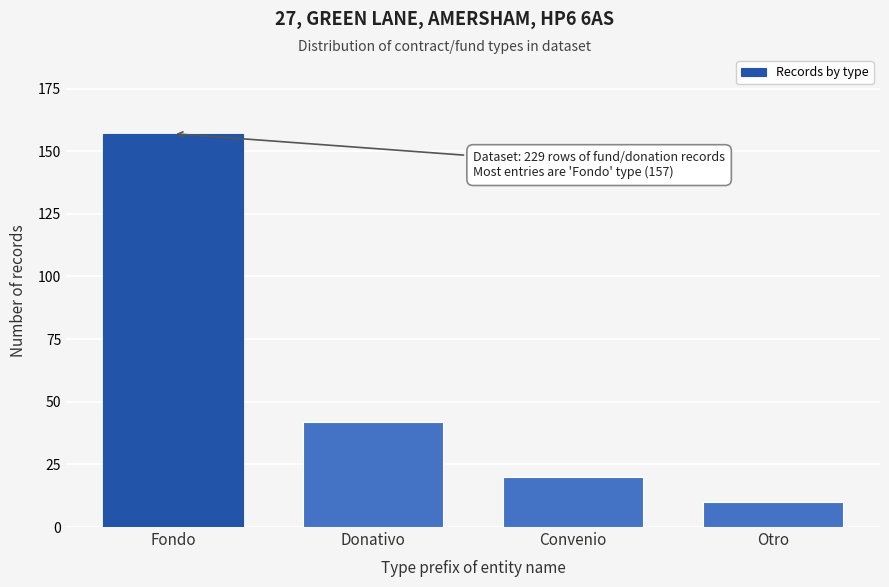

Reading right to left, transcribe all the data shown in this chart.

10	20	42	157